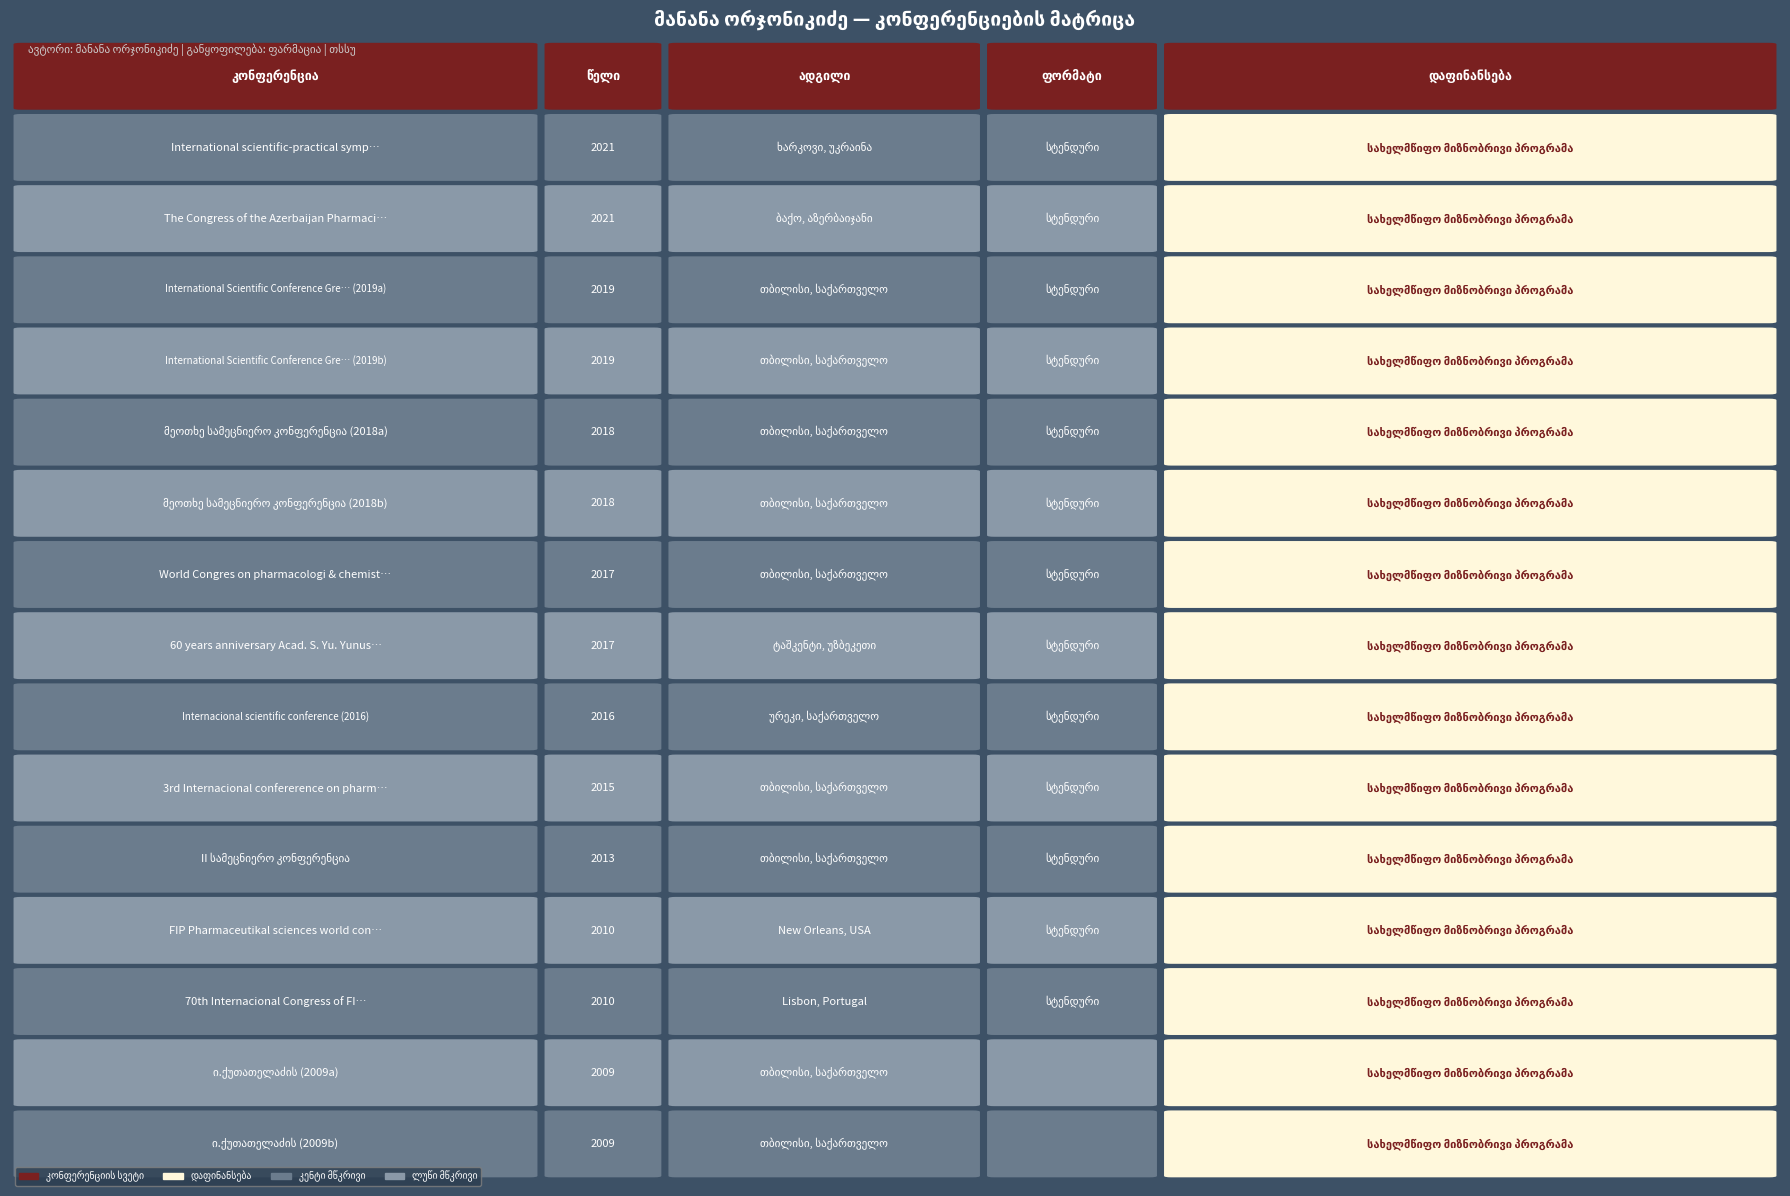

How many categories are shown in the chart?

15